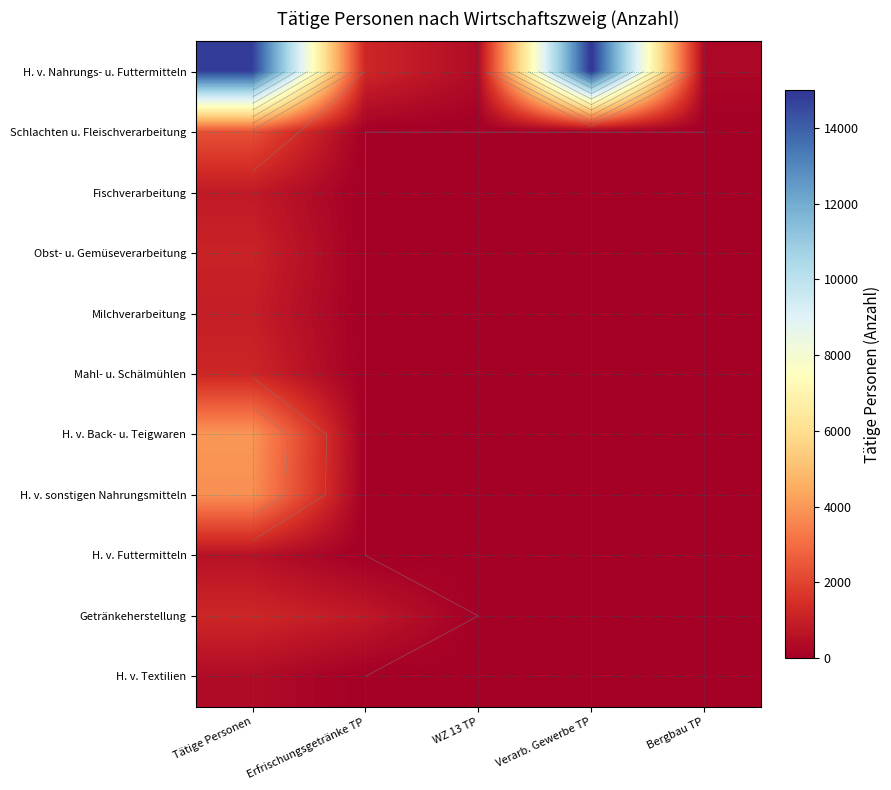

Is it true that H. v. sonstigen Nahrungsmitteln equals 1913 at Erfrischungsgetränke TP?

False